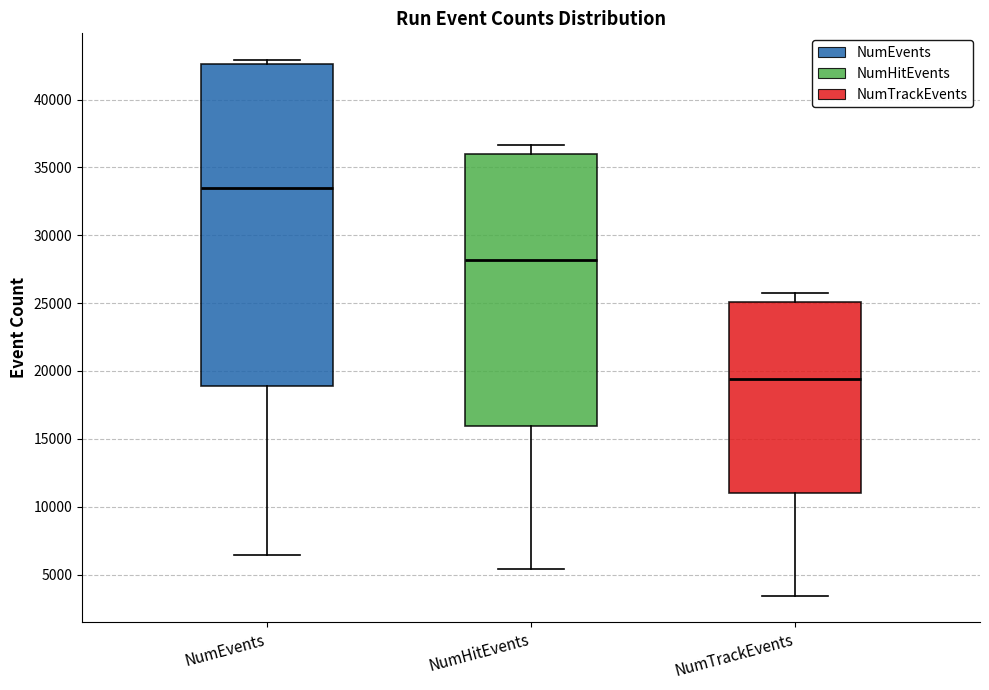

Where does the lower whisker of the box for NumTrackEvents end on the y-axis? The values are not printed on the chart, so give them approximately, as read against the axis.

3500